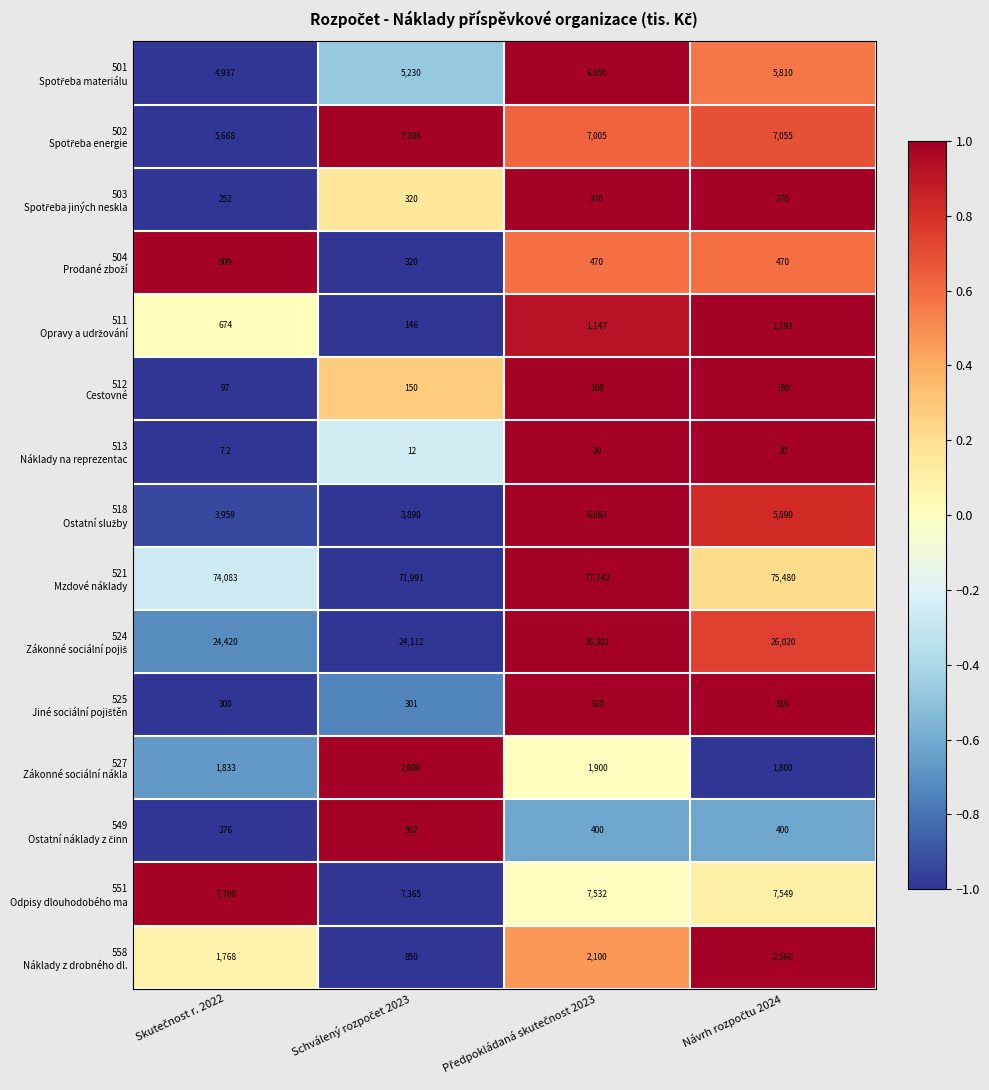

At how many categories does at least one series exceed 29097?

4